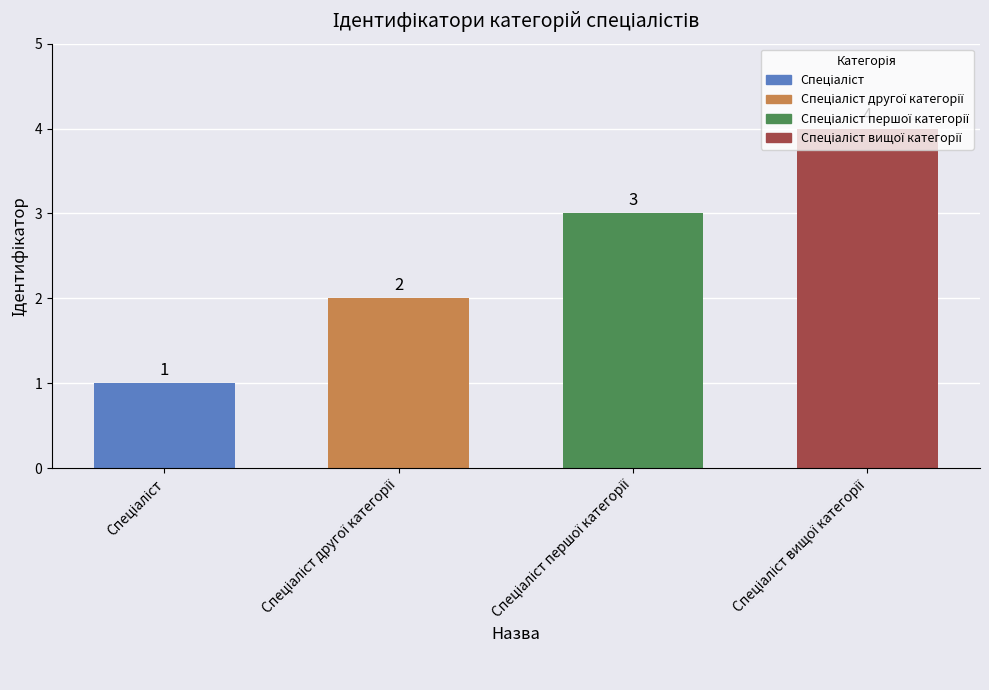

What is the sum of all values?

10